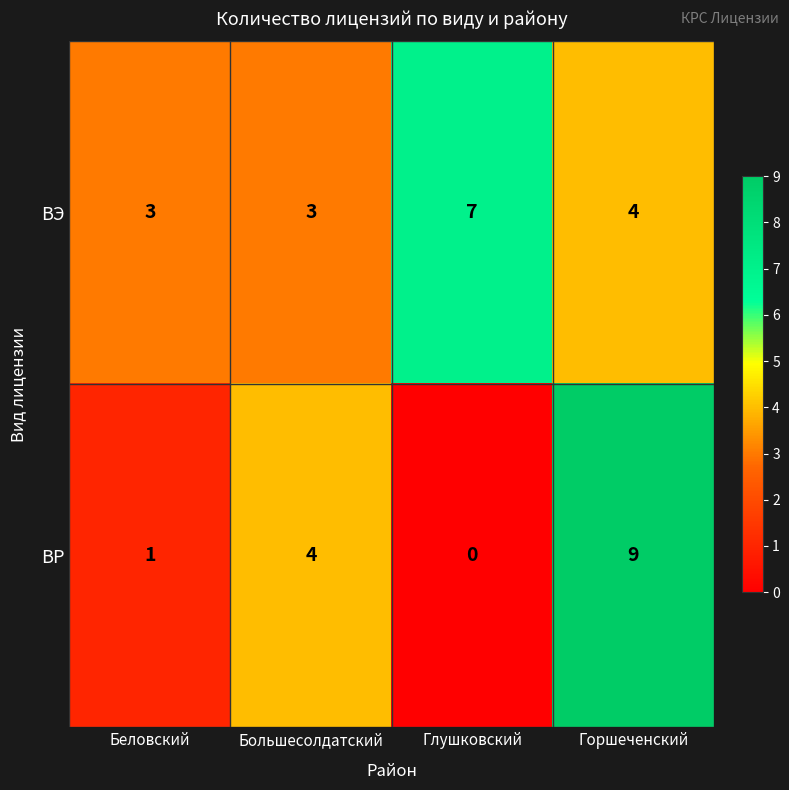

How many series are shown in this chart?

2